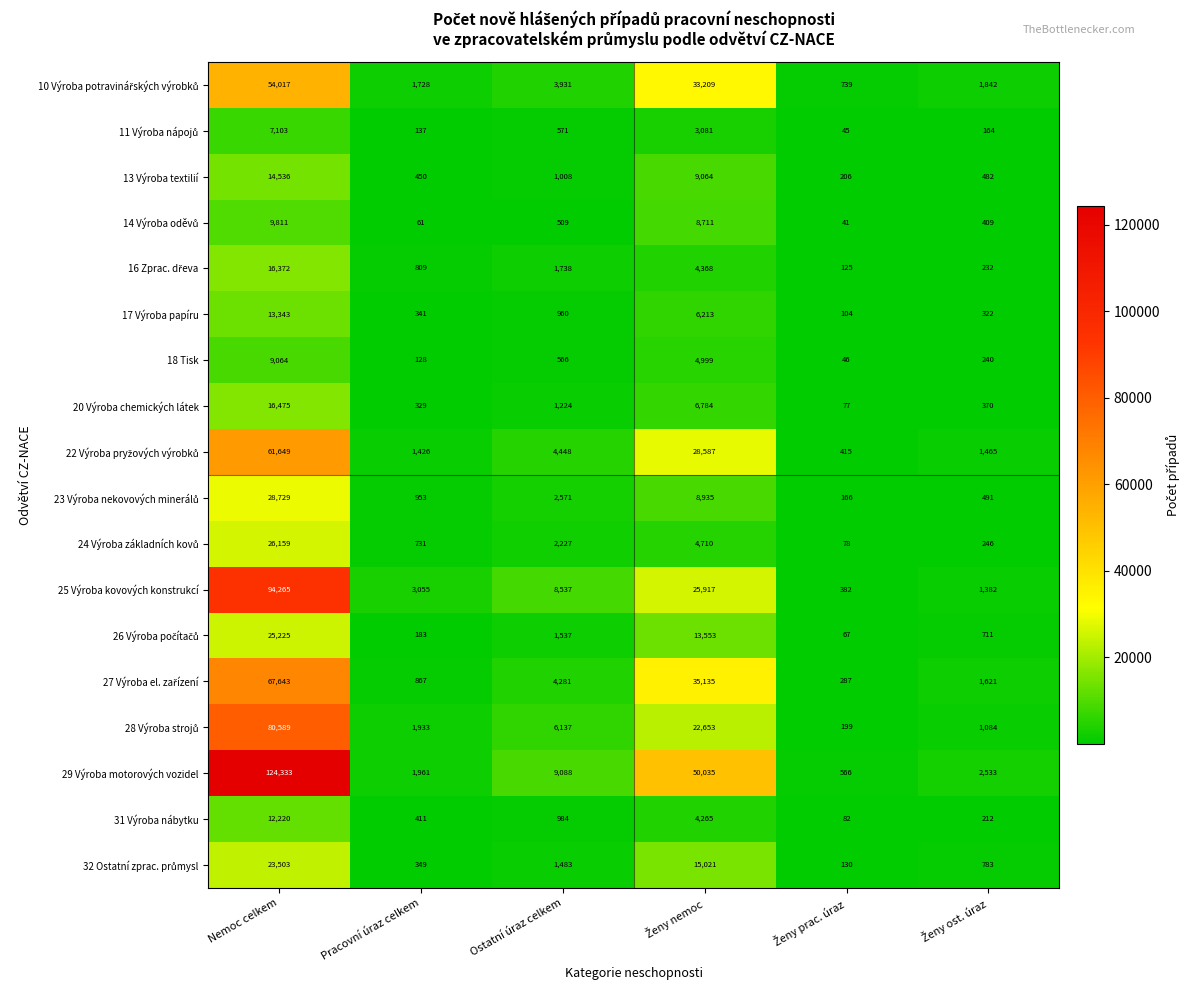

The value of 25 Výroba kovových konstrukcí at Pracovní úraz celkem is 1537. True or false?

False